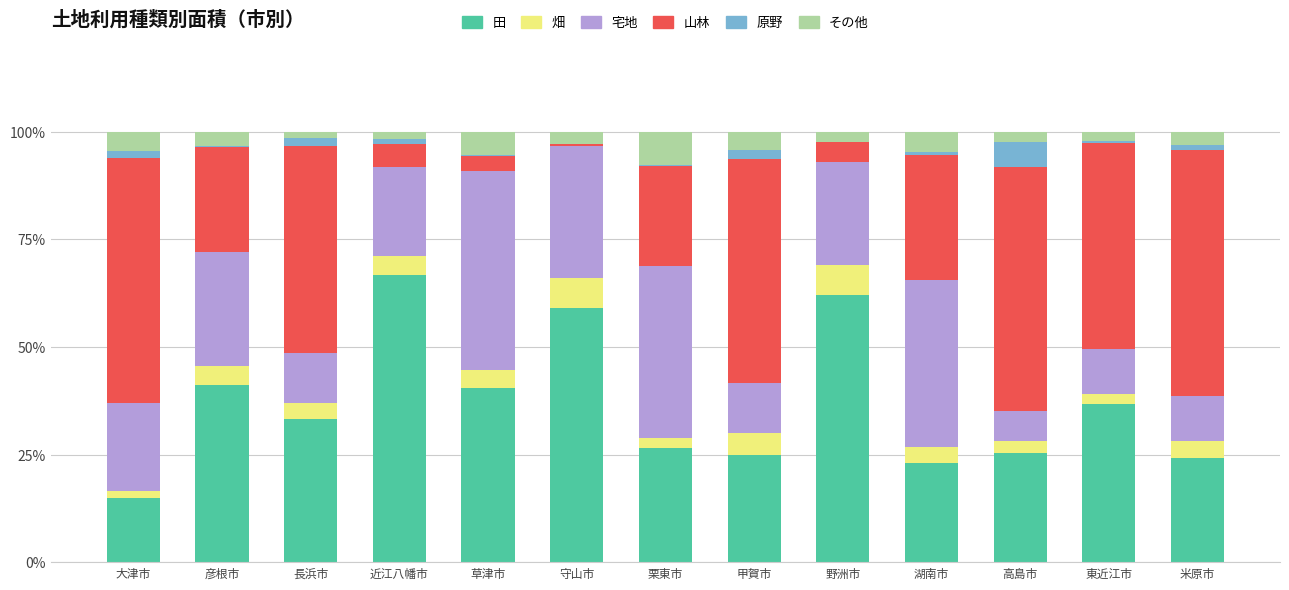

At which label does 田 reach its peak?

近江八幡市